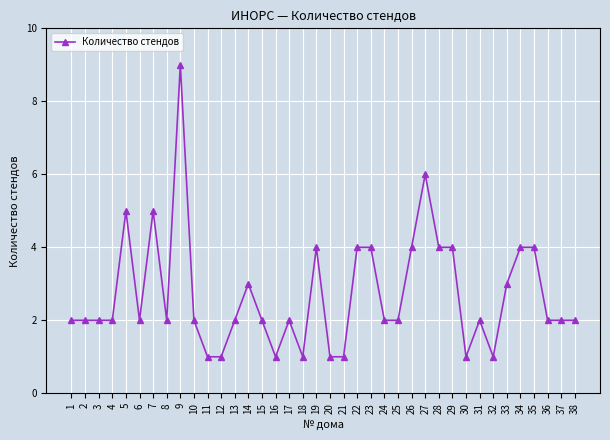

What is the sum of the values at 10 and 11?

3